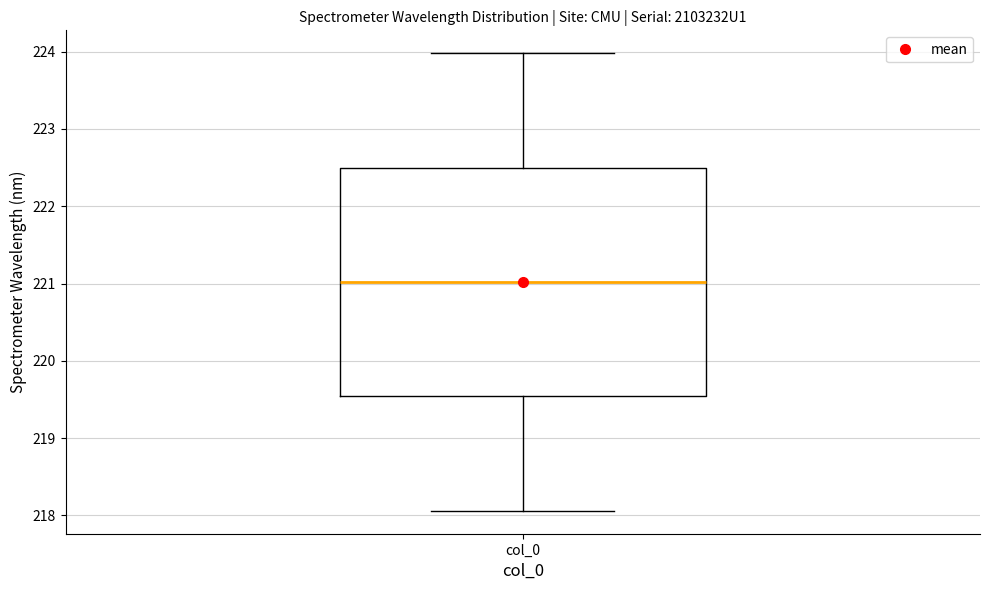

Where does the upper whisker of the box for col_0 end on the y-axis? The values are not printed on the chart, so give them approximately, as read against the axis.

224.0